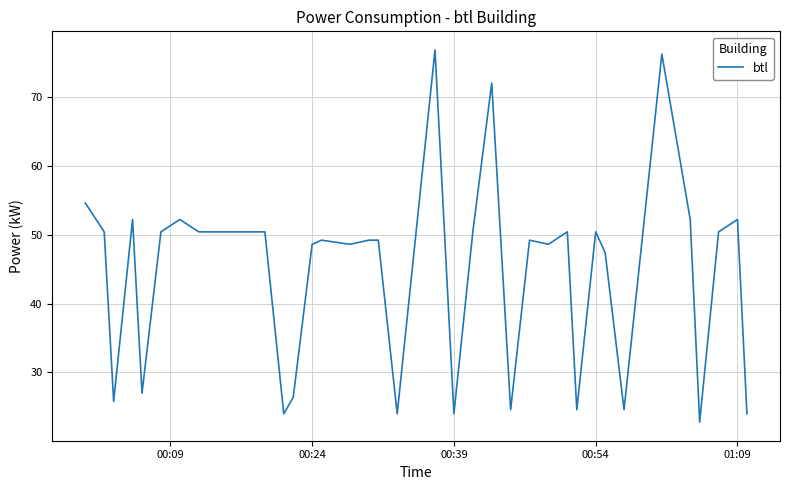

What is the greatest value displayed?

76.8